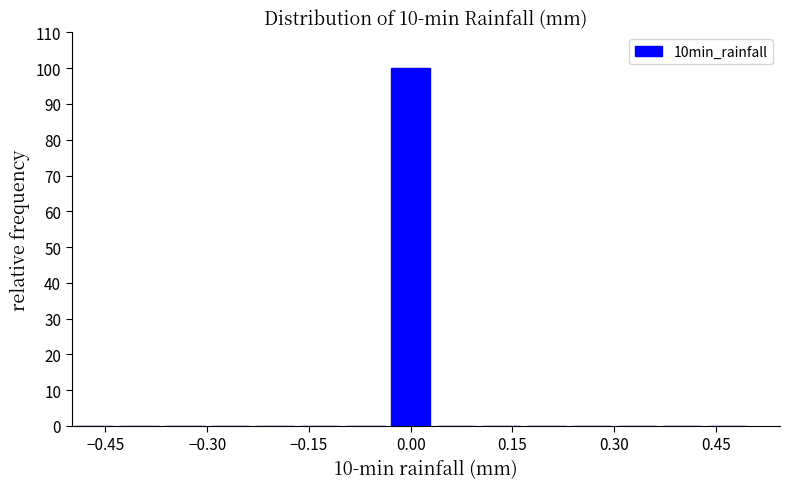

Around what value on the x-axis is the tallest bar? Give the approximate position of its centre, as read against the axis.

0.00